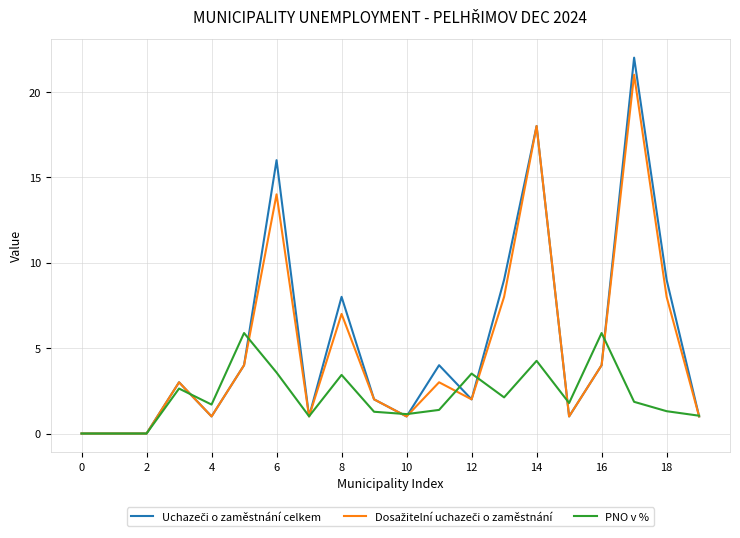

Reading left to right, list all the values displayed in this chart.

Uchazeči o zaměstnání celkem: 0.0	0.0	0.0	3.0	1.0	4.0	16.0	1.0	8.0	2.0	1.0	4.0	2.0	9.0	18.0	1.0	4.0	22.0	9.0	1.0
Dosažitelní uchazeči o zaměstnání: 0.0	0.0	0.0	3.0	1.0	4.0	14.0	1.0	7.0	2.0	1.0	3.0	2.0	8.0	18.0	1.0	4.0	21.0	8.0	1.0
PNO v %: 0.0	0.0	0.0	2.6	1.7	5.9	3.6	1.0	3.4	1.3	1.1	1.4	3.5	2.1	4.3	1.8	5.9	1.9	1.3	1.0